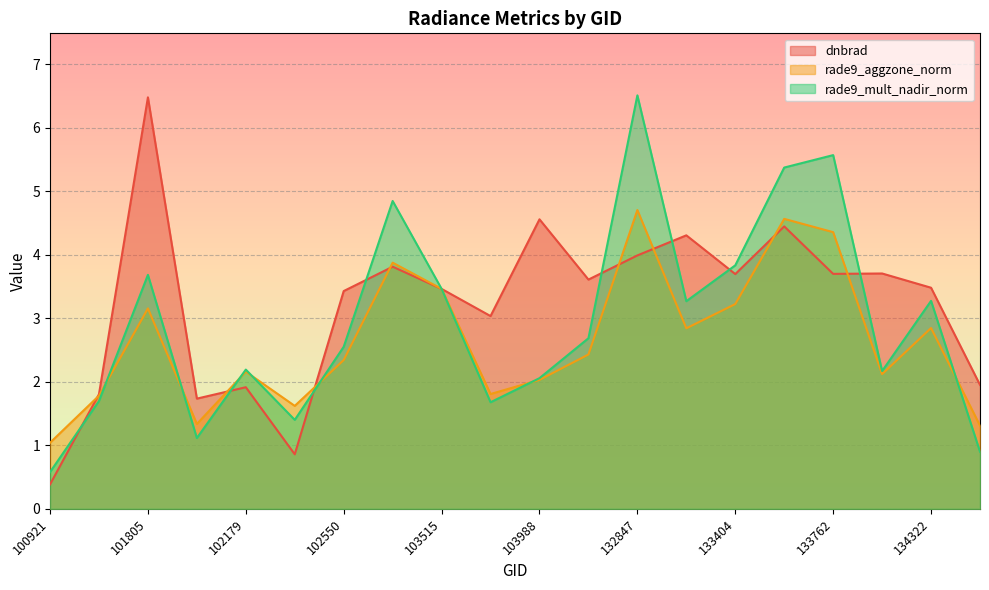

How many values in the rade9_mult_nadir_norm series exceed 2?

14